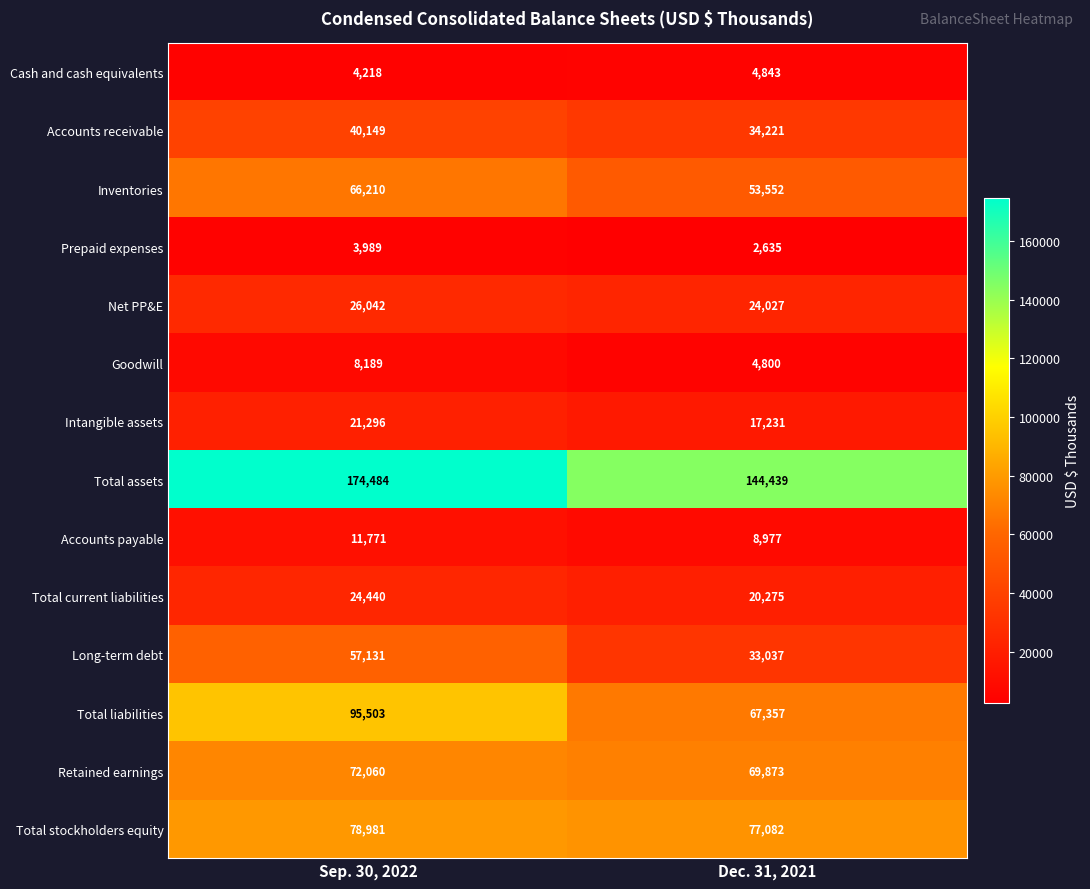

What is the sum of all Accounts payable values?

20748